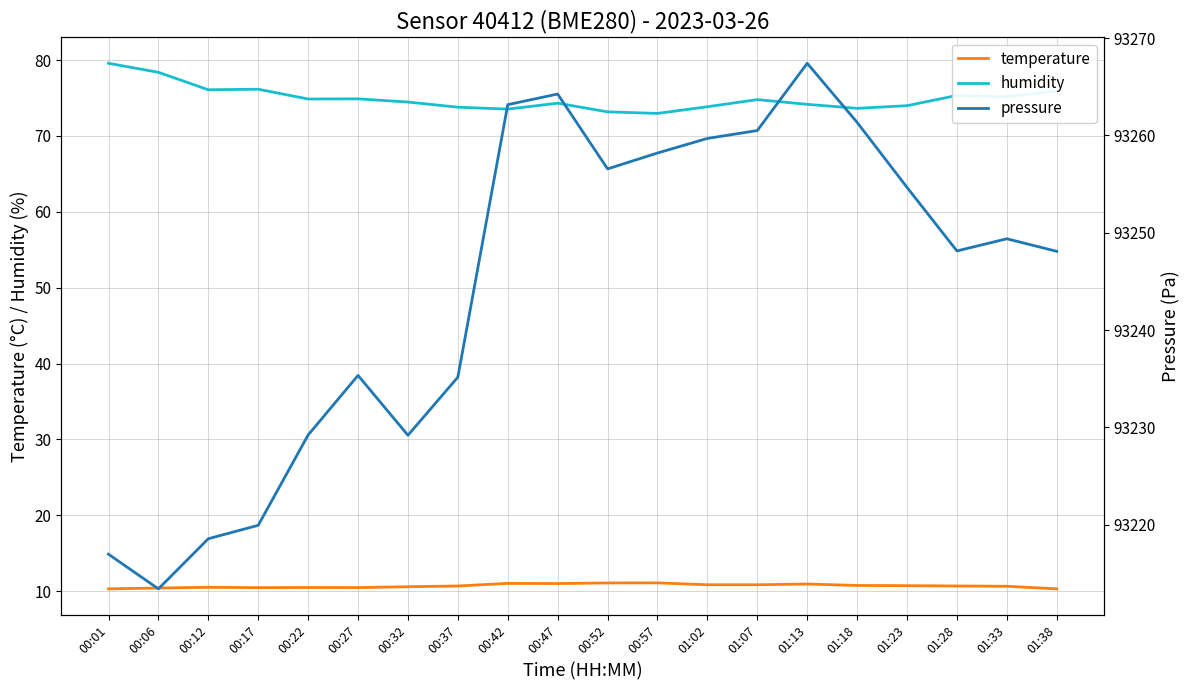

What is the difference between the humidity values at 01:18 and 00:32?

0.8